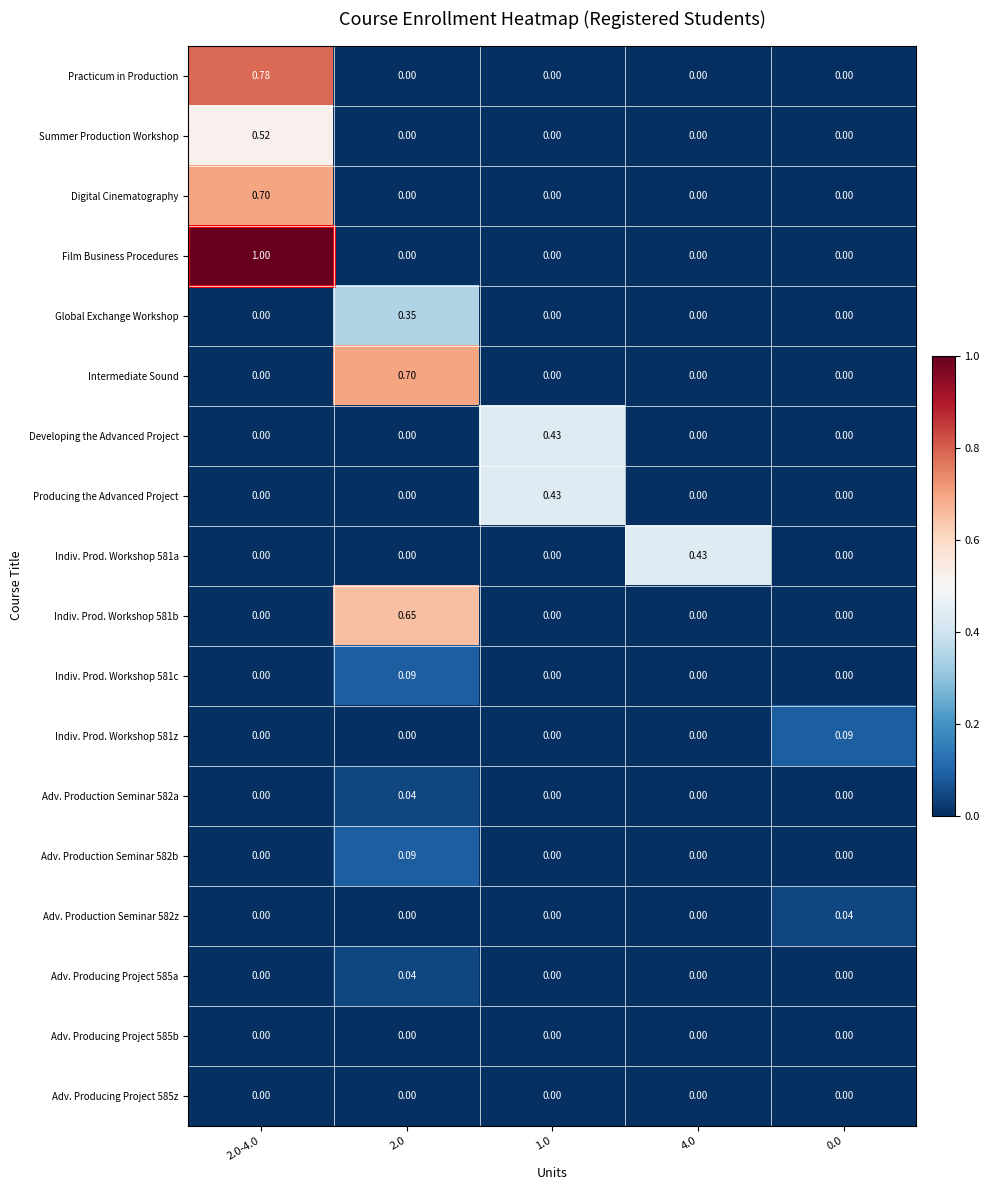

Which series has the largest total across all categories?

Film Business Procedures